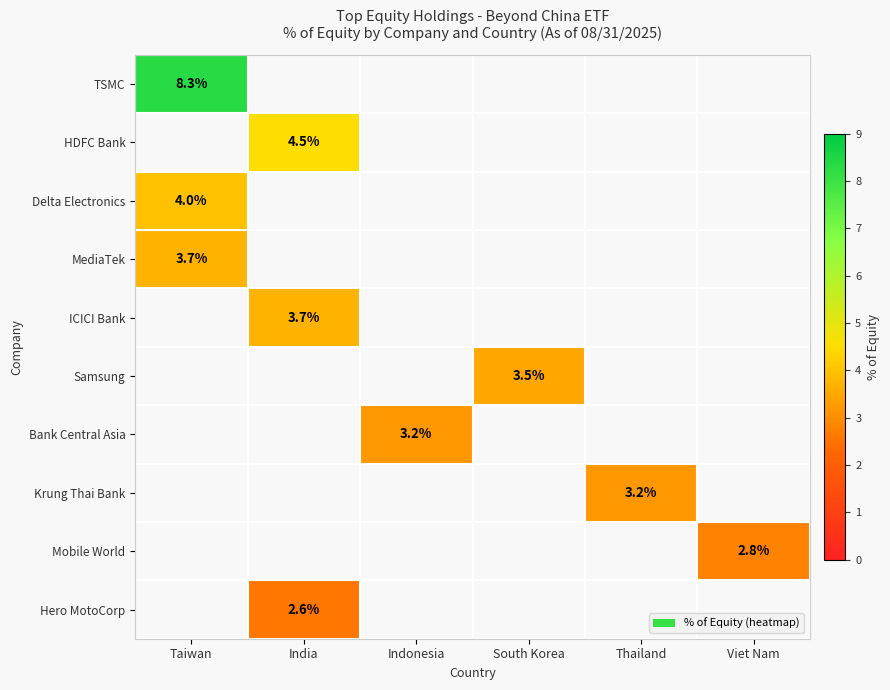

True or false: ICICI Bank has a value of 3.7 at India.

True